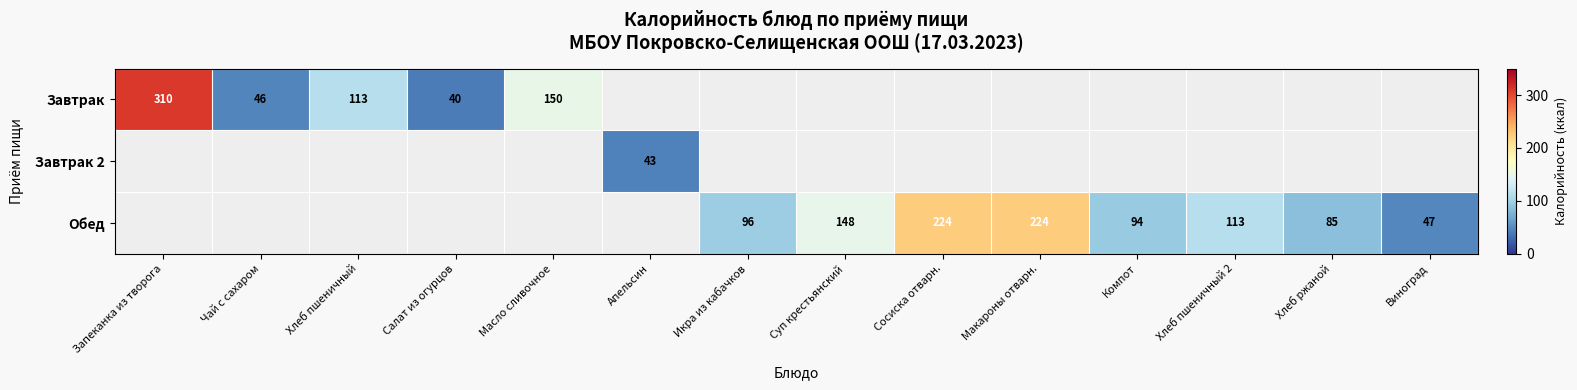

The value of Завтрак at Запеканка из творога is 413. True or false?

False